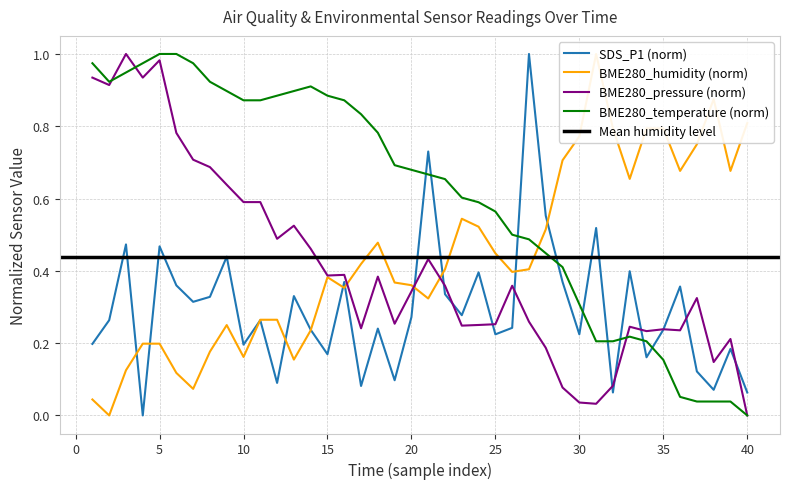

In BME280_humidity, how many points are lower than both neighbors (excluding endpoints)?

10